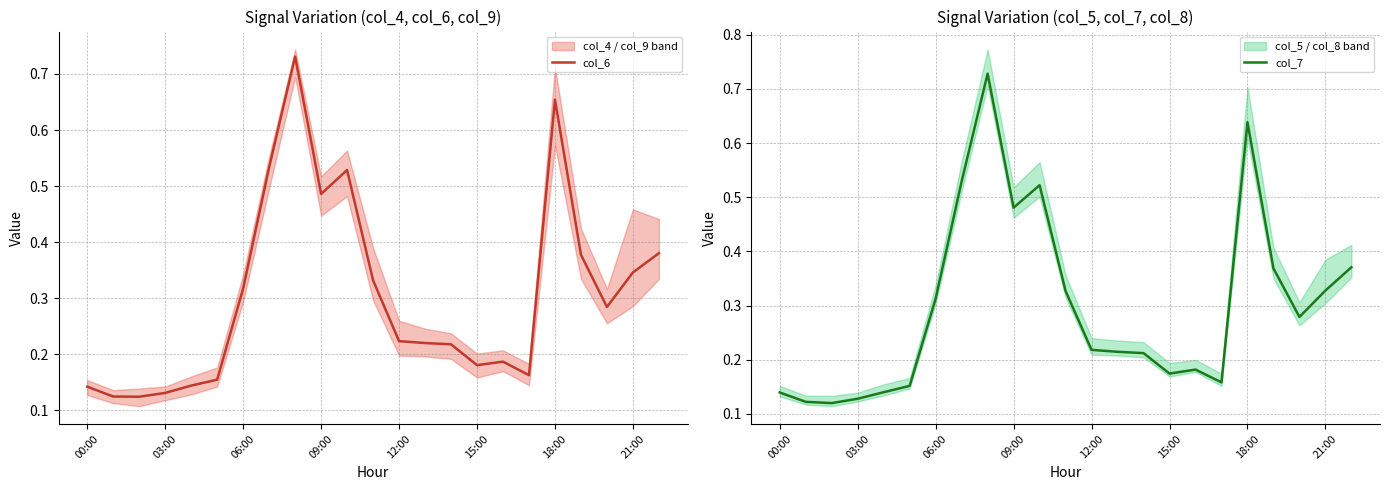

Which label corresponds to the largest value in the chart?

8